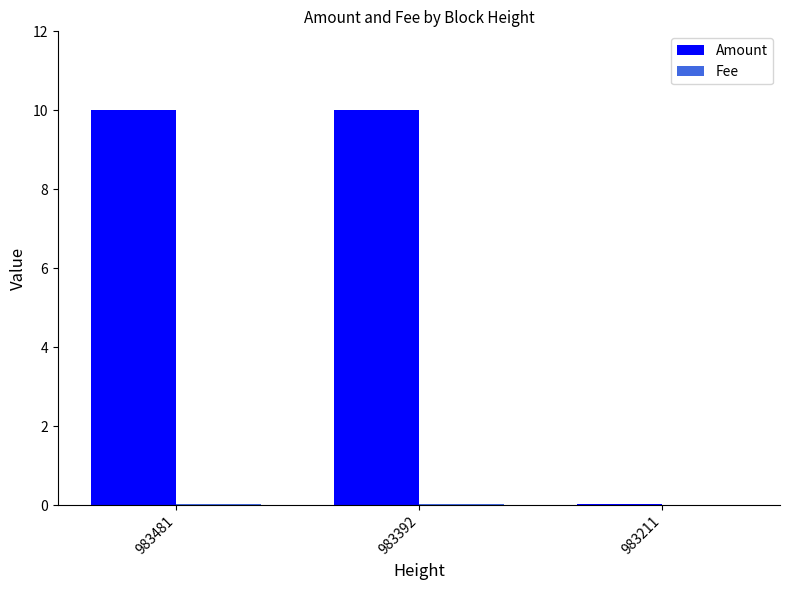

The value of Amount at 983211 is 0.0. True or false?

True